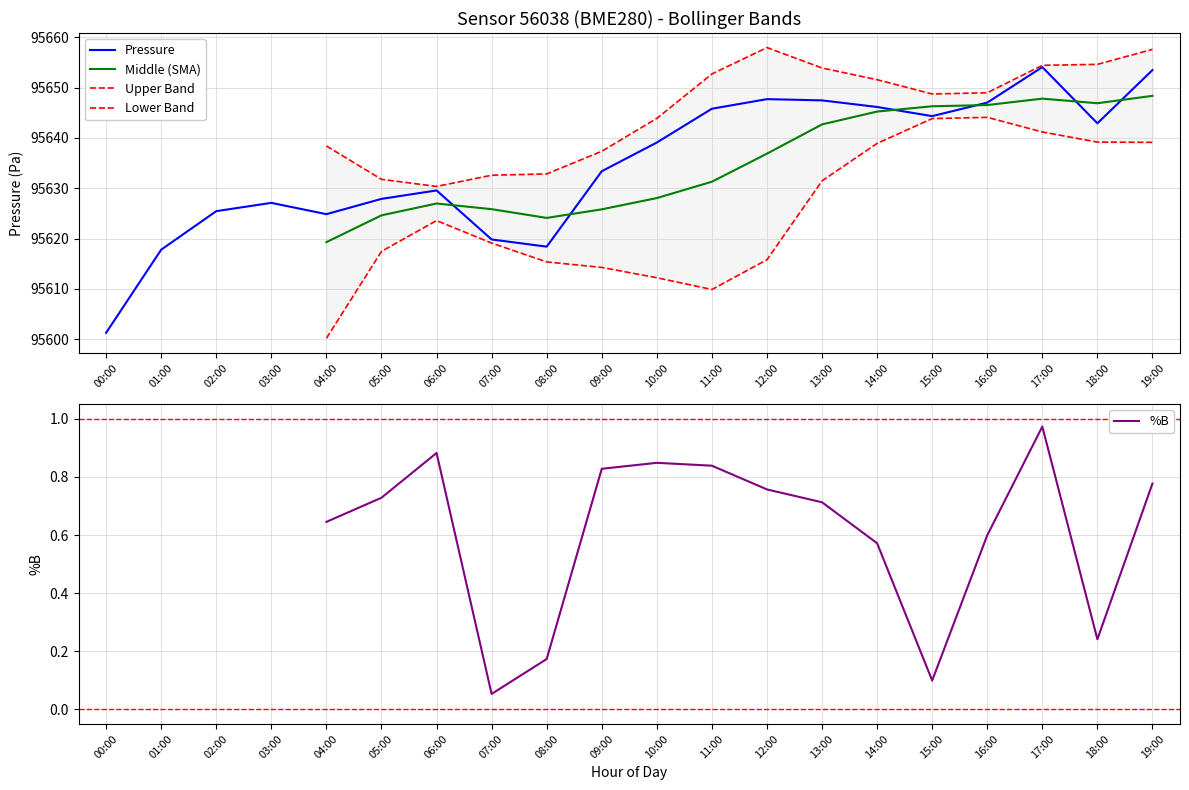

Read the pressure value at 13:00.

95647.5